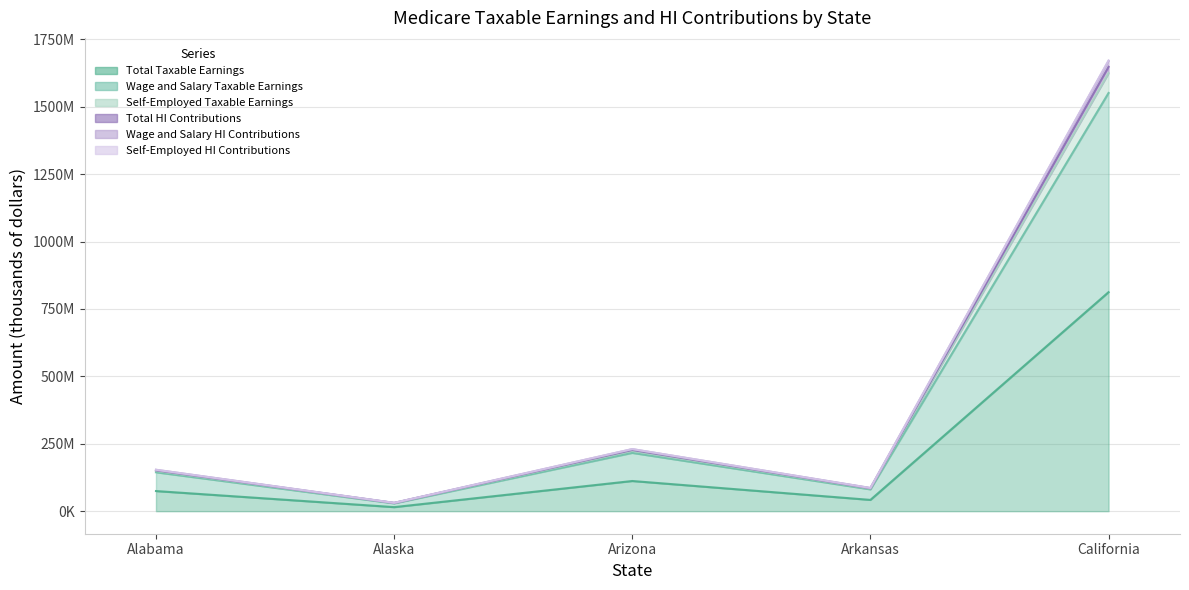

How many series are shown in this chart?

6